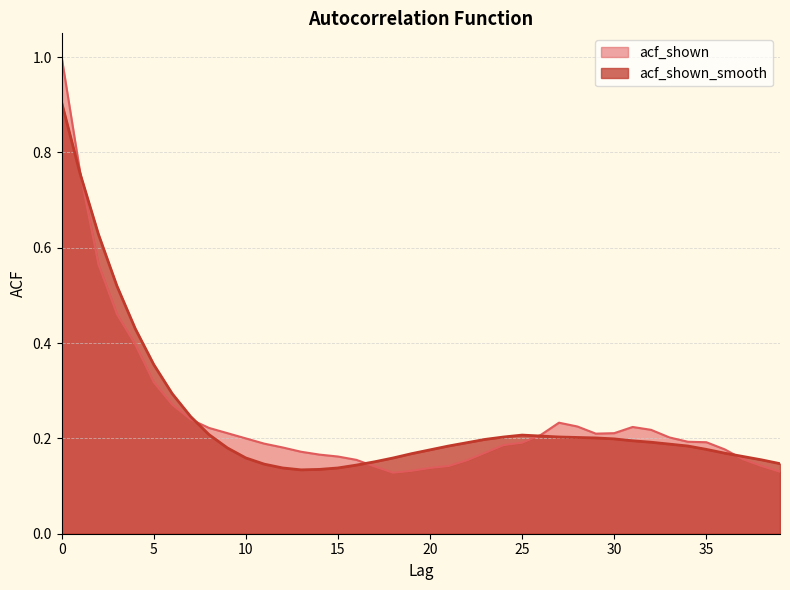

How many intersections are there between acf_shown_smooth and acf_shown?

5